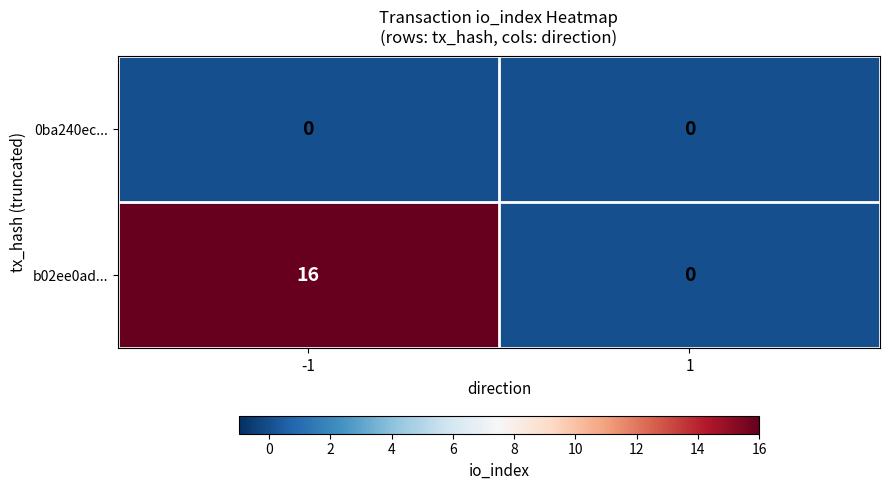

True or false: 0ba240ec... has a value of 0 at 1.

True